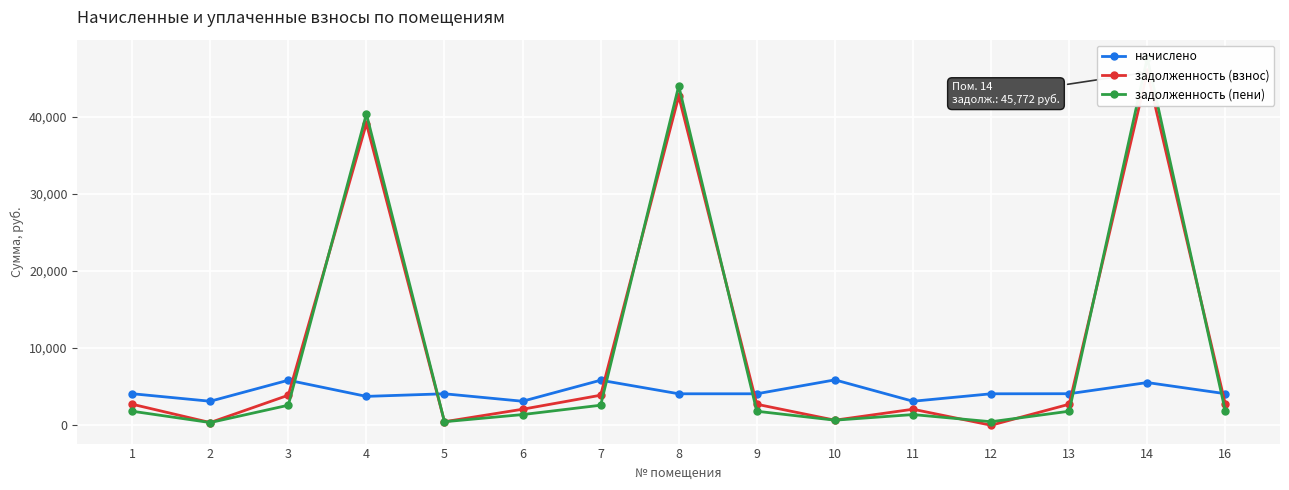

How many data points in начислено are above 4077?

11